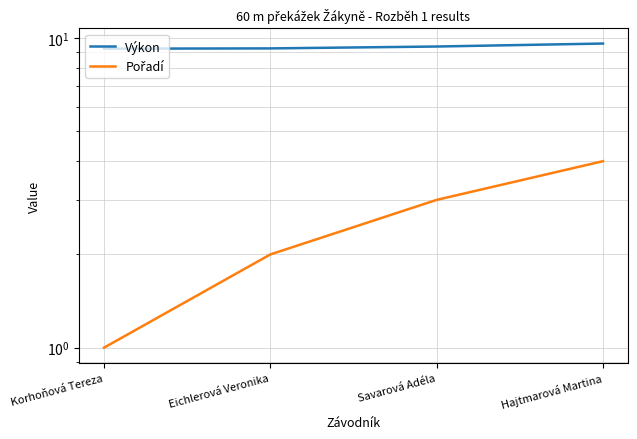

True or false: Pořadí and Výkon cross at least once.

False